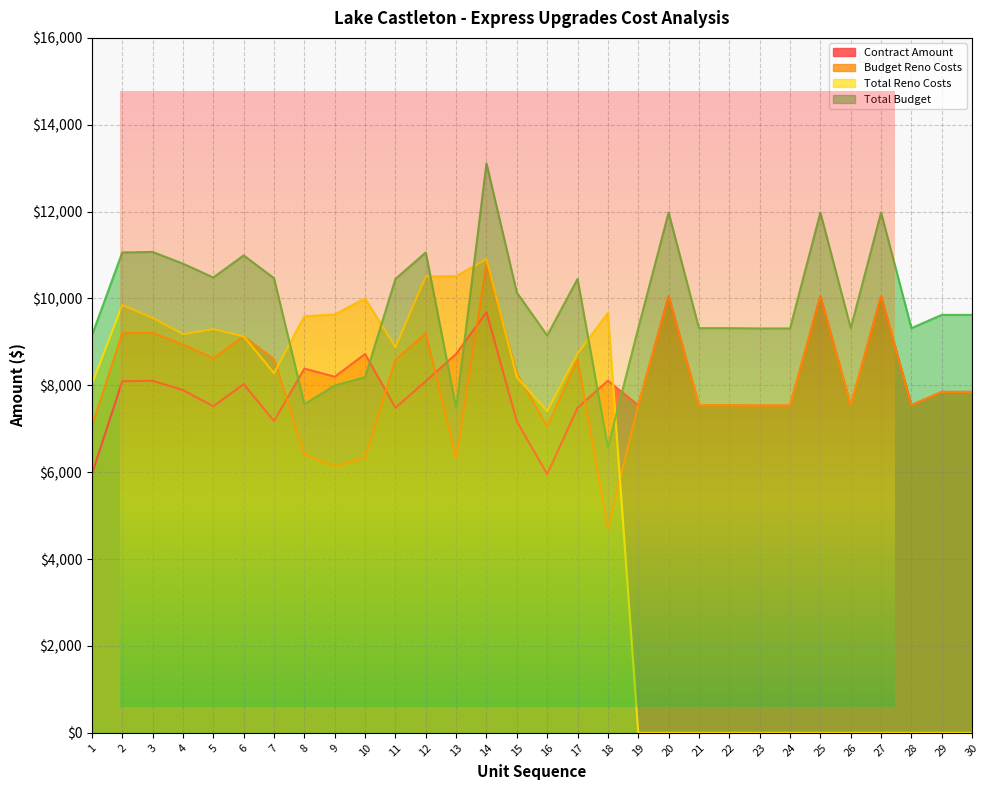

The Budget Reno Costs series shows 1807.8 at 28. True or false?

False